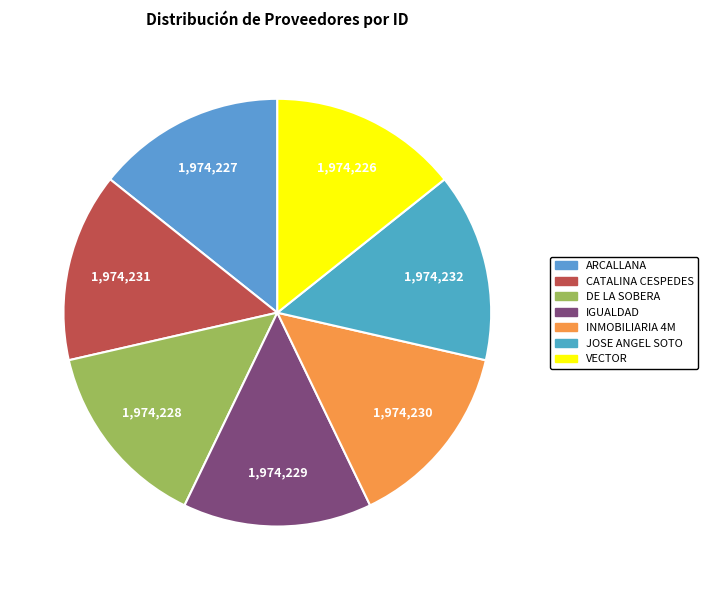

To the nearest percent, what portion does IGUALDAD represent?

14%